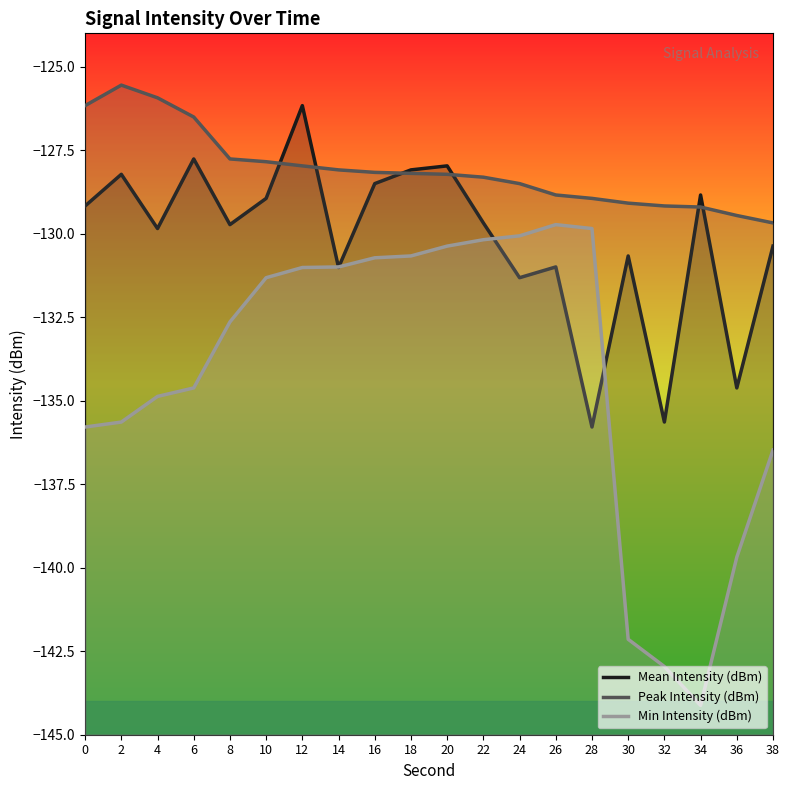

At how many categories does at least one series exceed -140?

20